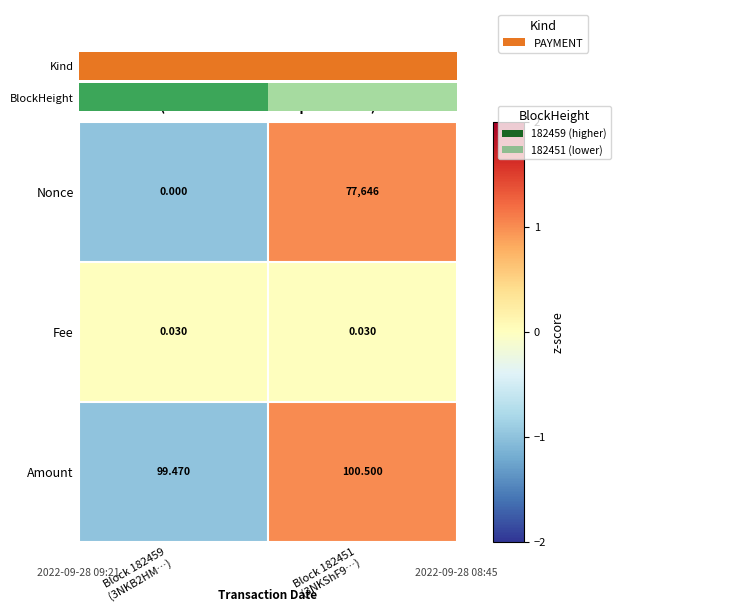

Which series has the largest total across all categories?

Nonce